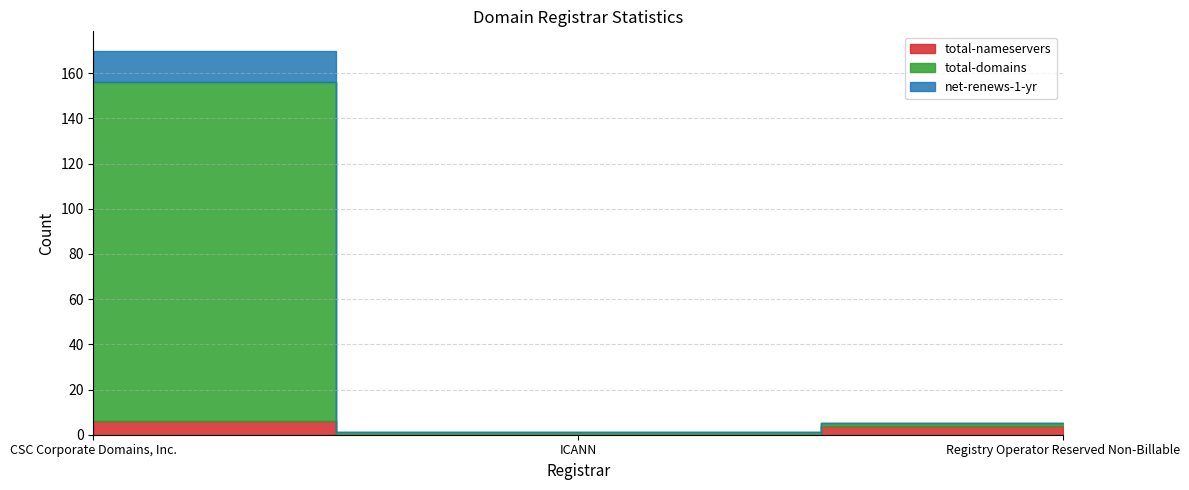

What is the maximum value for total-nameservers?

6